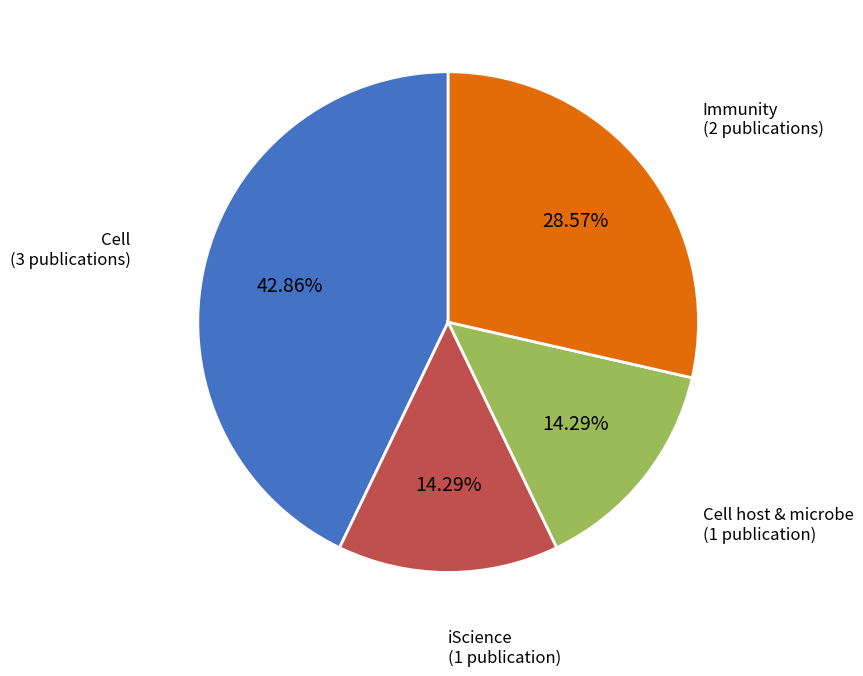

Is there any slice that represents more than half of the pie?

No